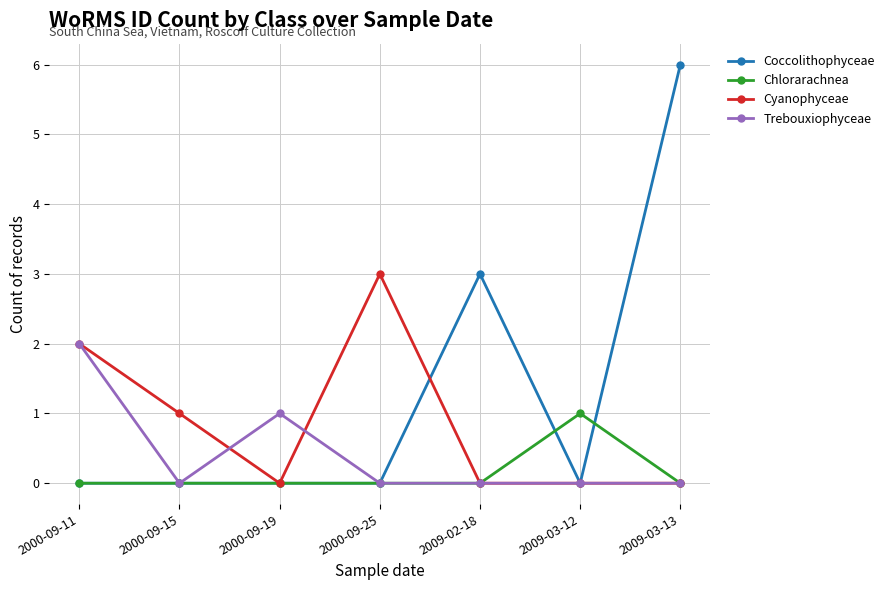

What are all the series names shown in the legend?

Coccolithophyceae, Chlorarachnea, Cyanophyceae, Trebouxiophyceae